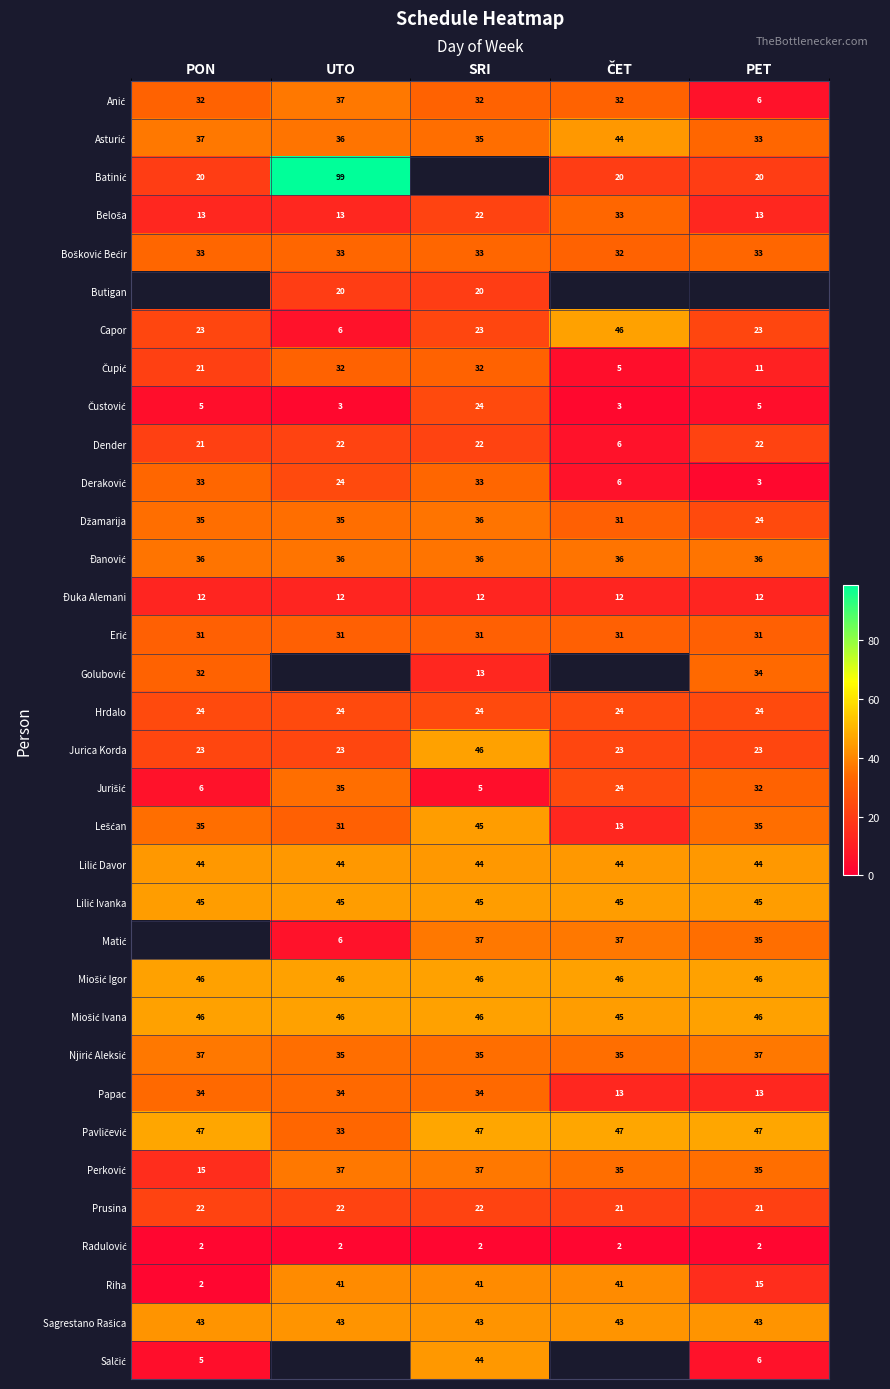

What is the sum of all Đuka Alemani values?

60